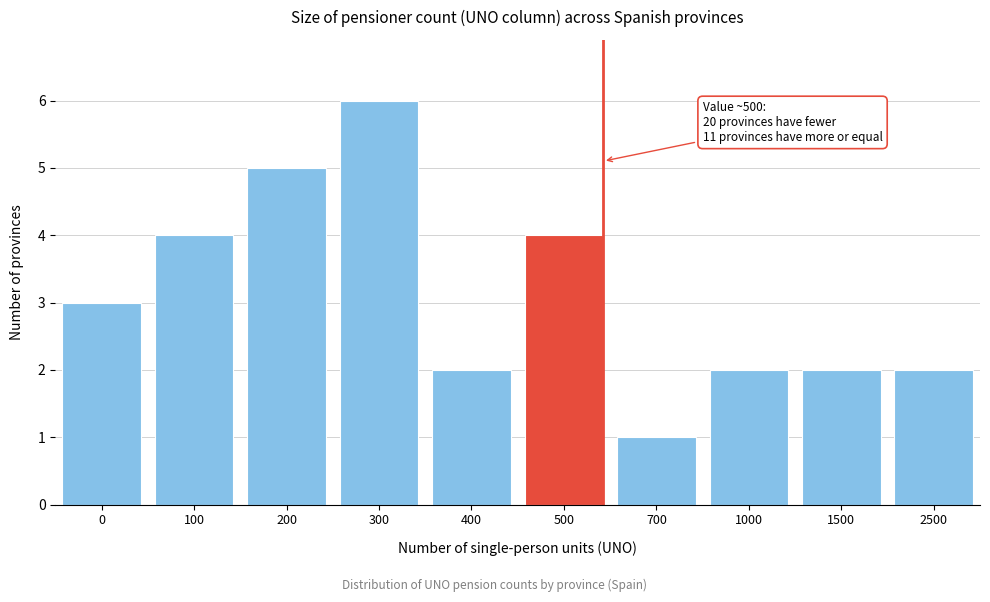

Reading left to right, what are all the values shown in this chart?

0=3	100=4	200=5	300=6	400=2	500=4	700=1	1000=2	1500=2	2500=2